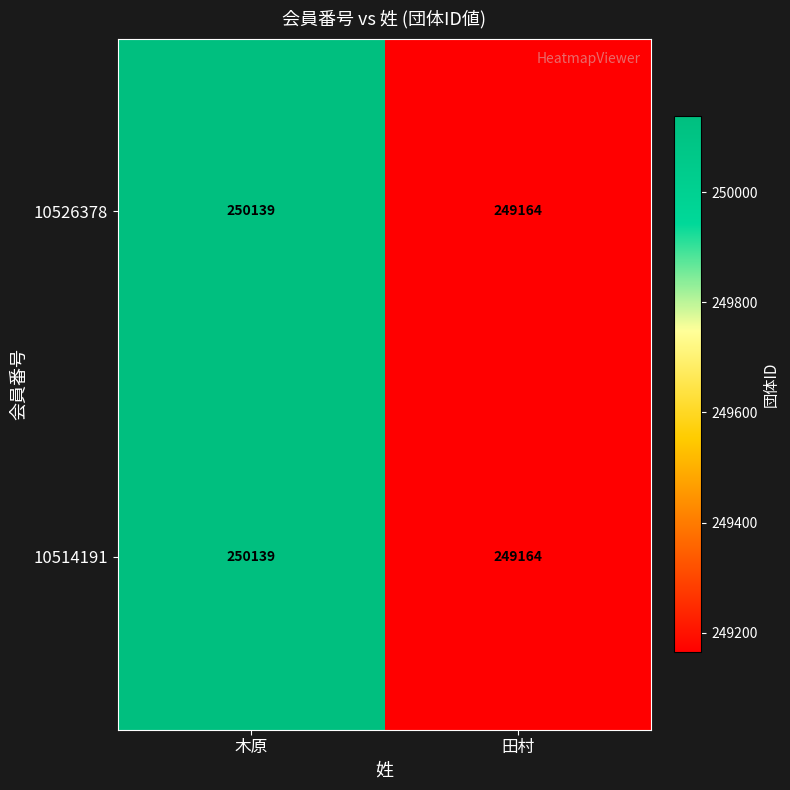

At which label does 10514191 reach its minimum?

田村